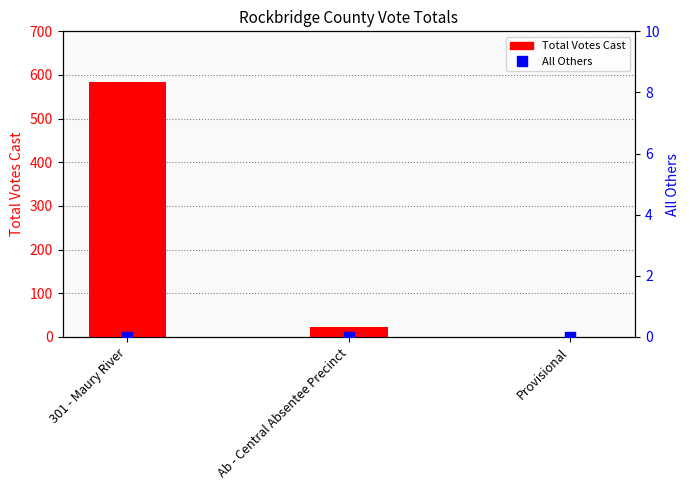

Is the value of All Others at Provisional greater than the value of Total Votes Cast at Provisional?

No